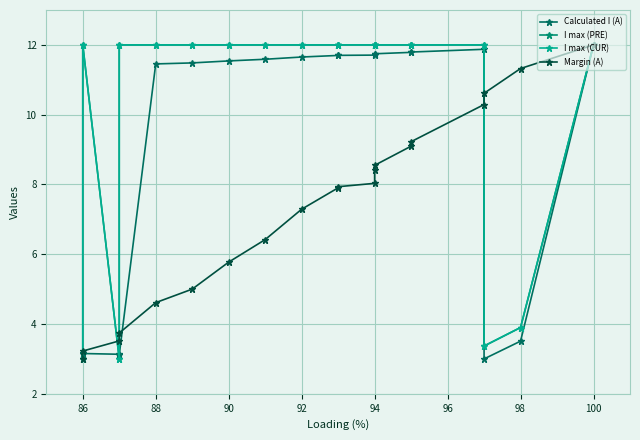

True or false: I max (CUR) has more than 2 interior local peaks.

False